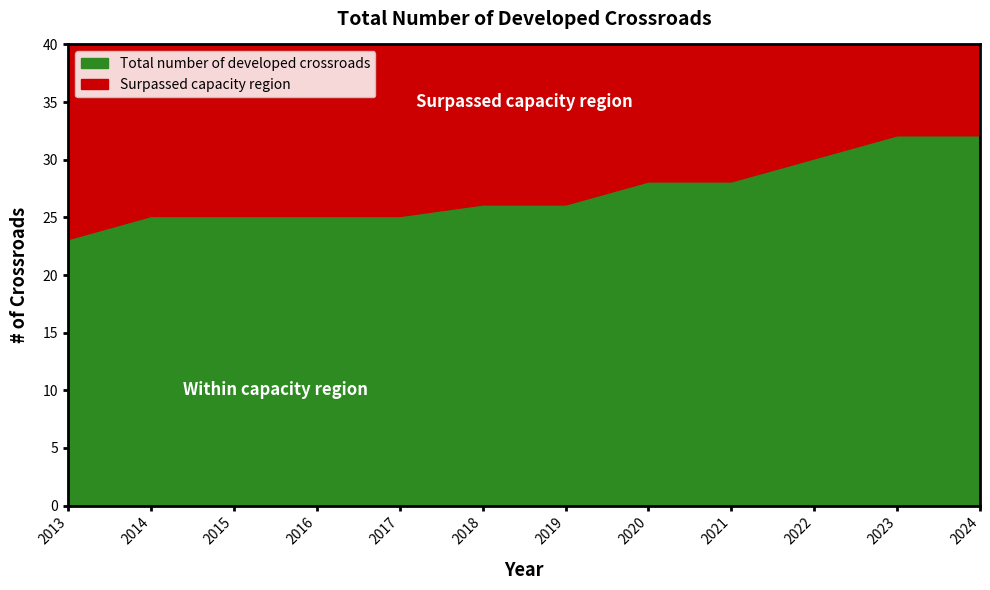

What is the value of the 7th point from the left?

26